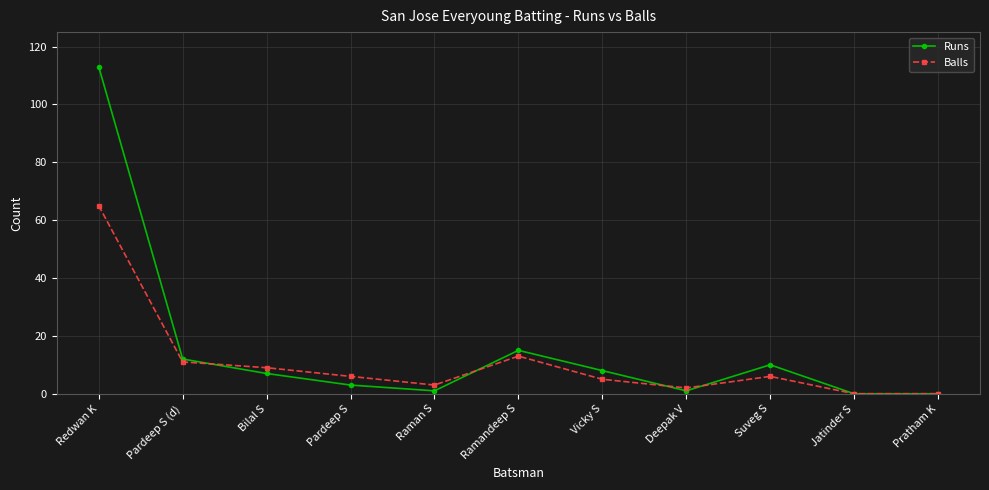

True or false: Runs has more than 1 points higher than both neighbors.

True